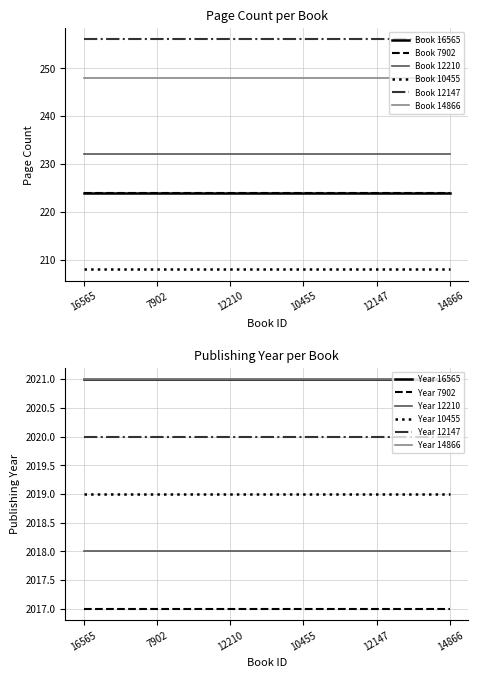

How many values in the publishingYear series are below 2020?

3